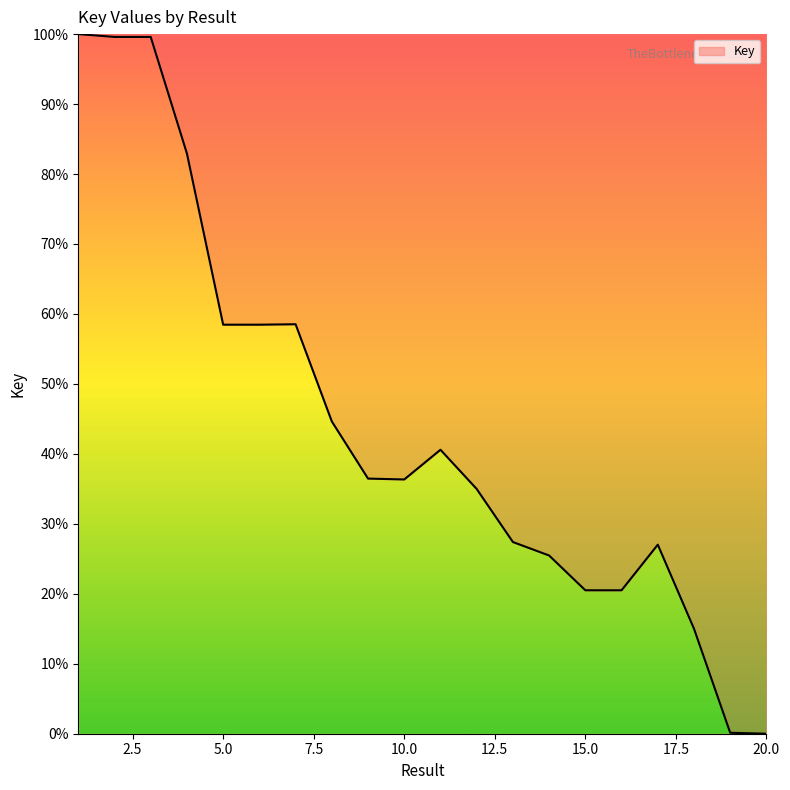

What is the maximum value shown in the chart?

100.0